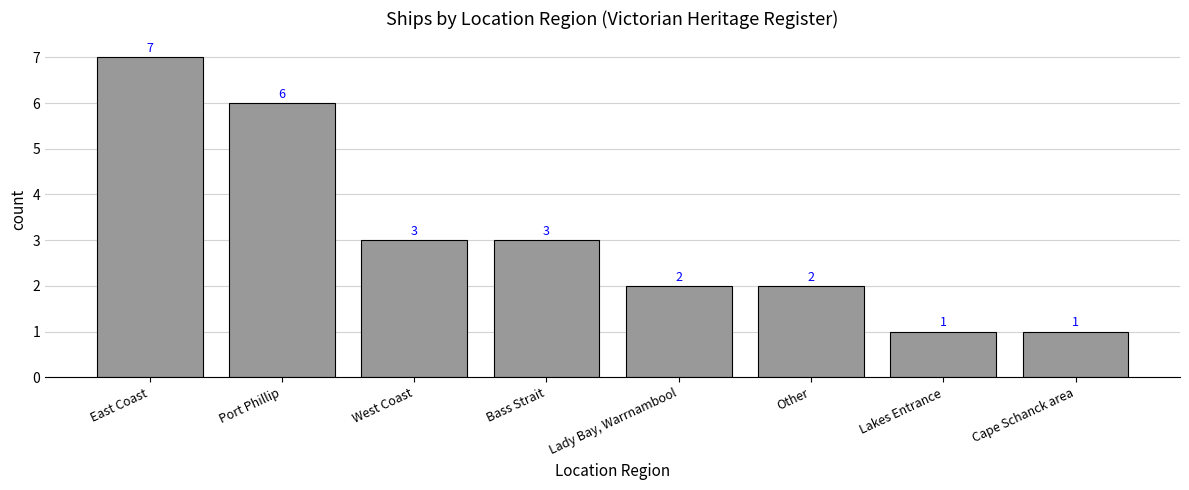

How many categories are shown in the chart?

8